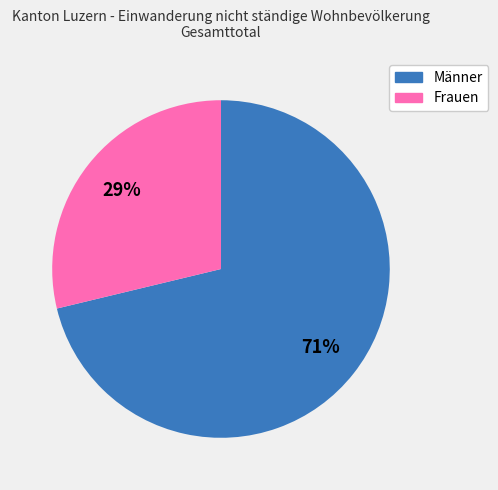

Between Frauen and Männer, which is larger?

Männer